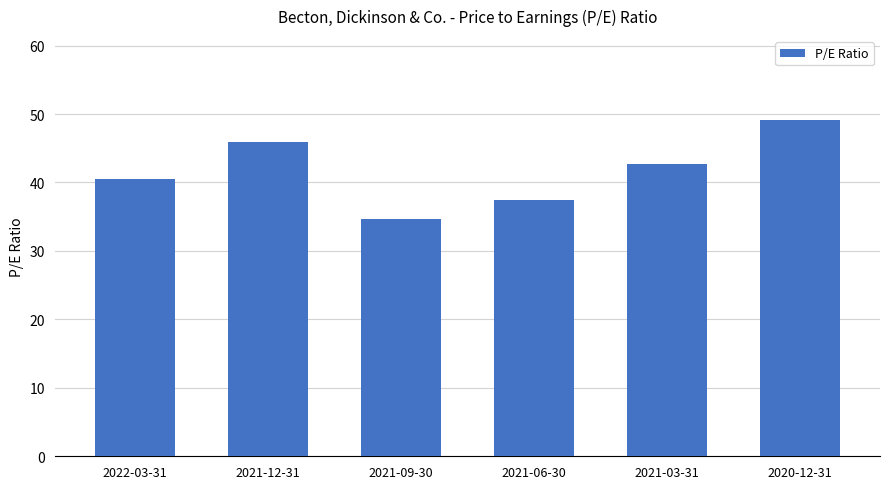

What is the value of the 3rd bar from the left?

34.7